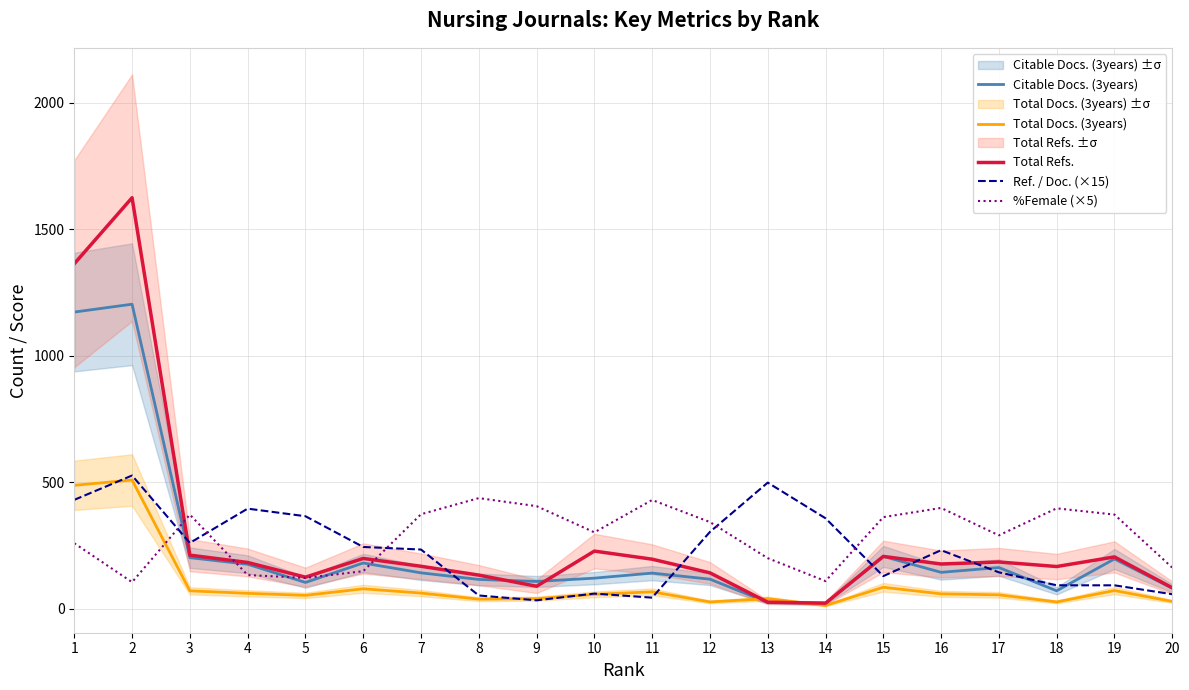

What is the smallest value displayed?

13.0